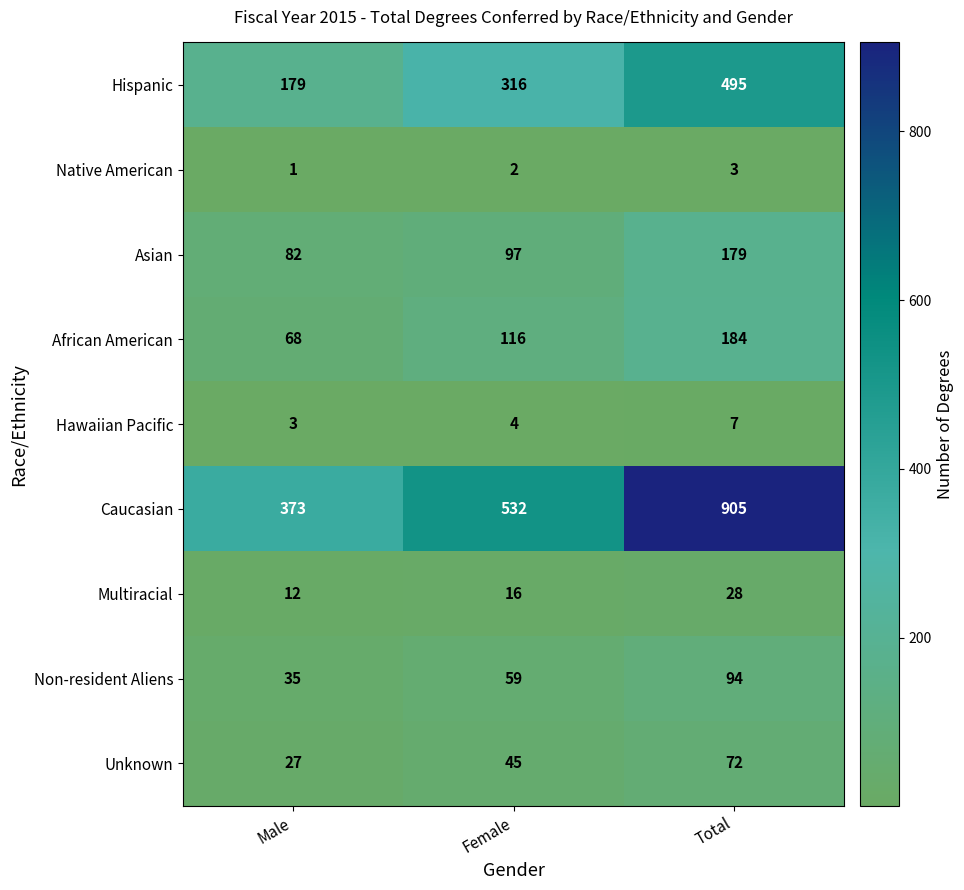

Which series has the largest total across all categories?

Caucasian